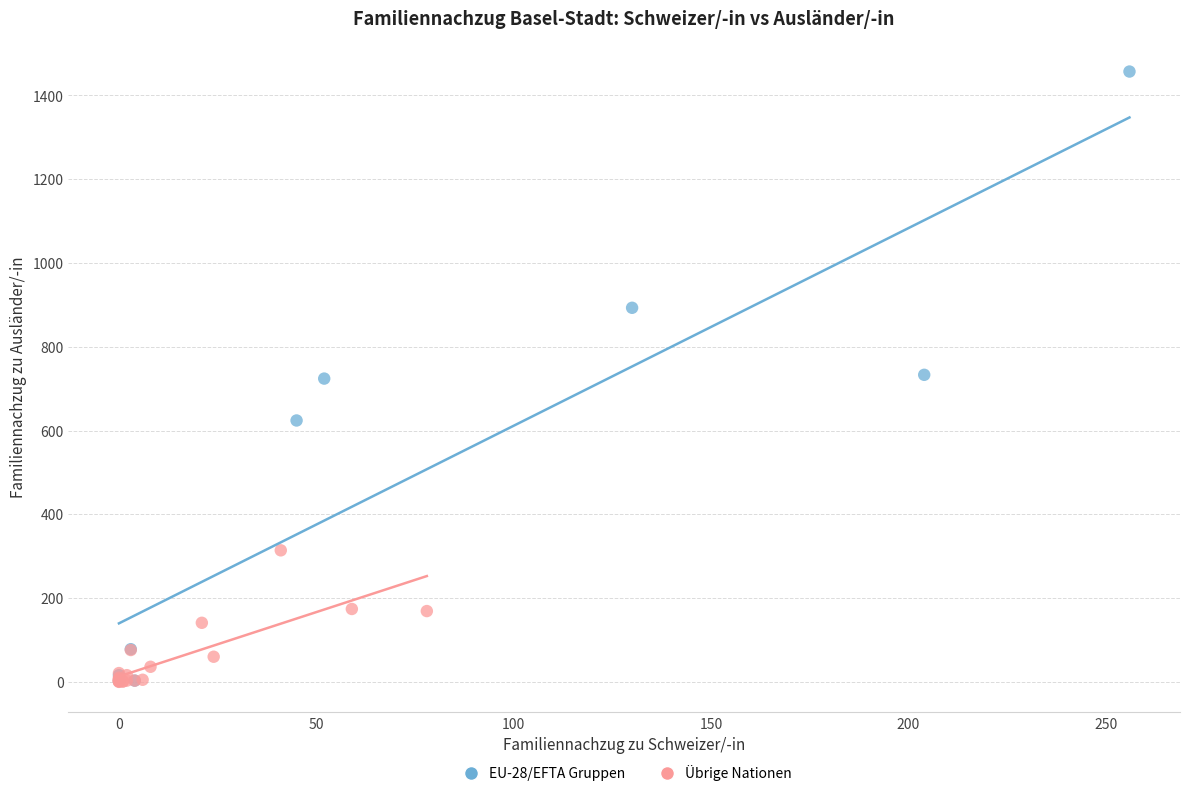

Which series has the widest spread of Y values?

EU-28/EFTA Gruppen